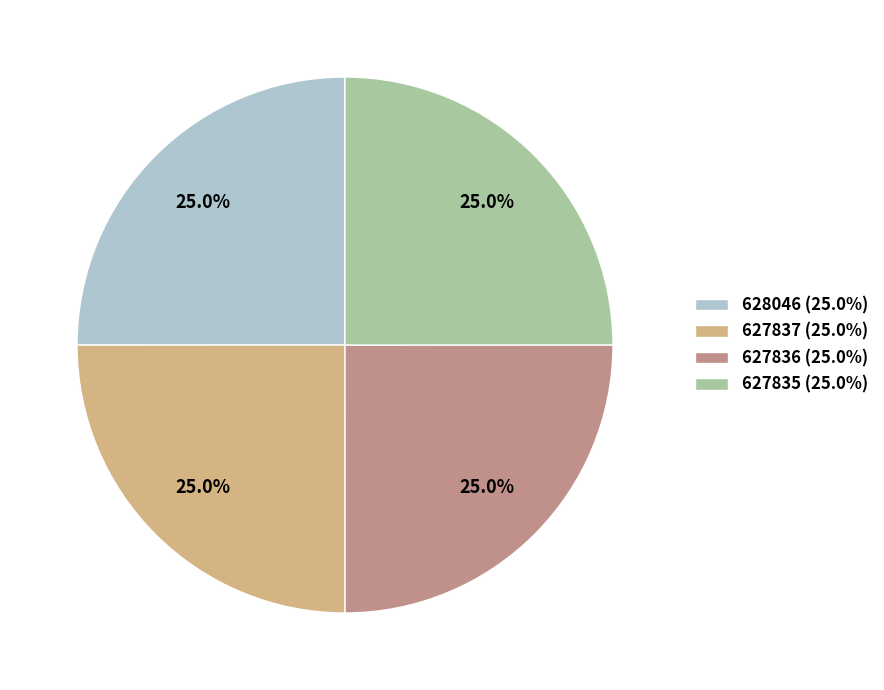

To the nearest percent, what portion does 627837 represent?

25%